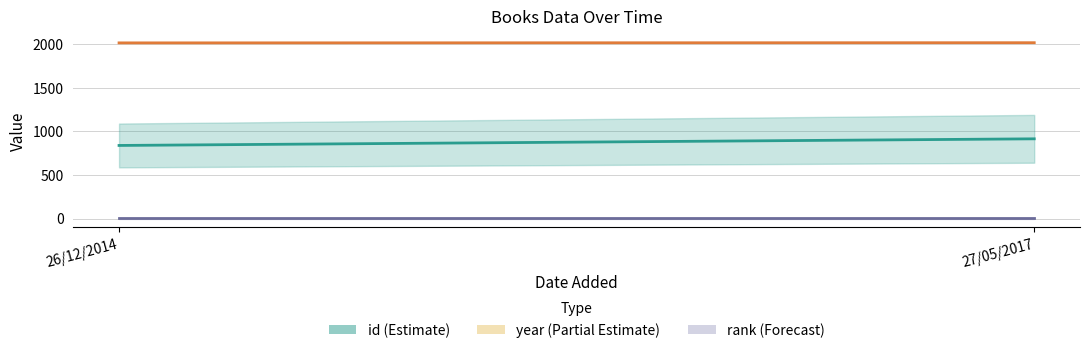

Which series has the widest spread of values?

id